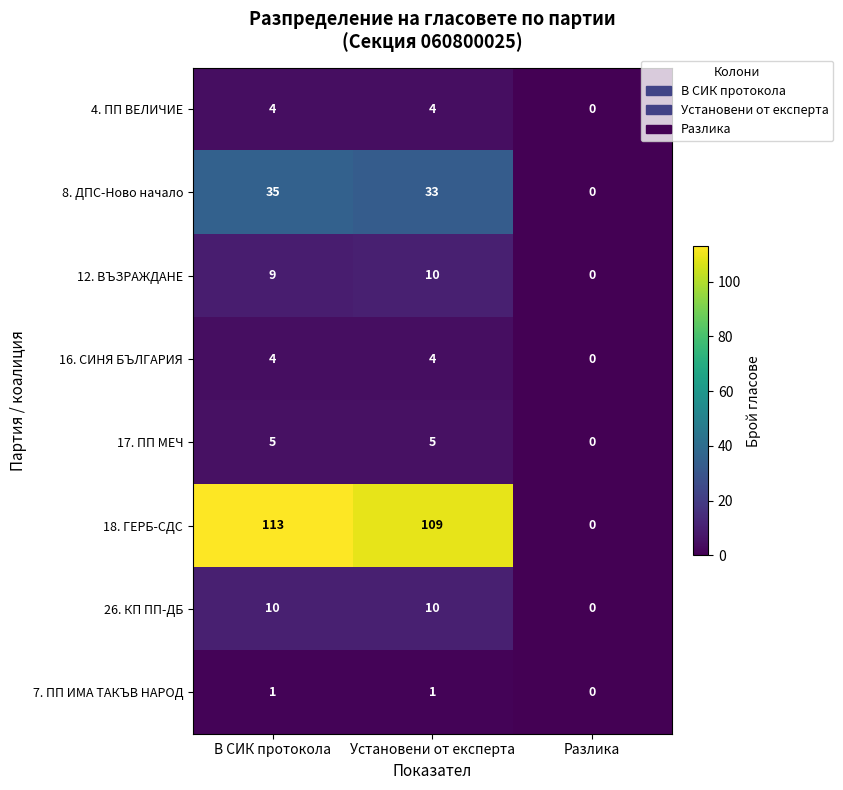

At how many categories does at least one series exceed 26?

2